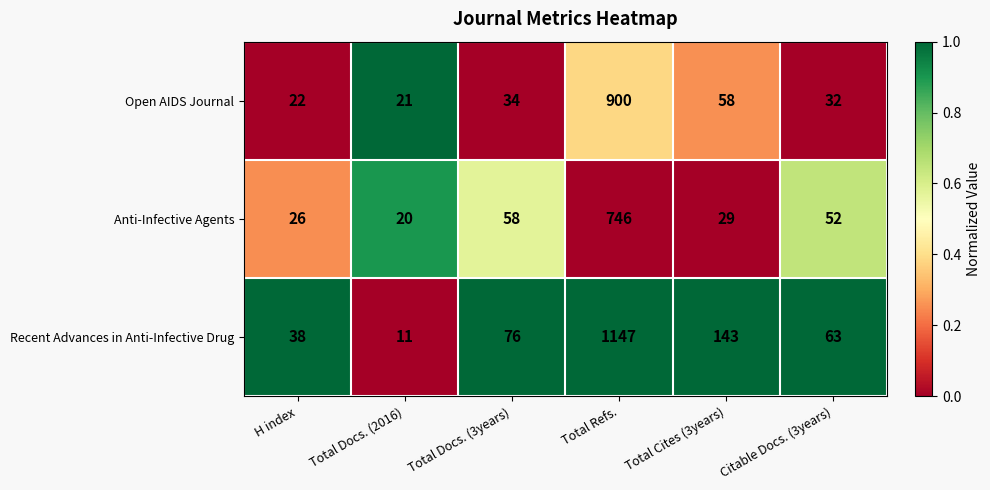

At which category is the sum across all series the highest?

Total Refs.